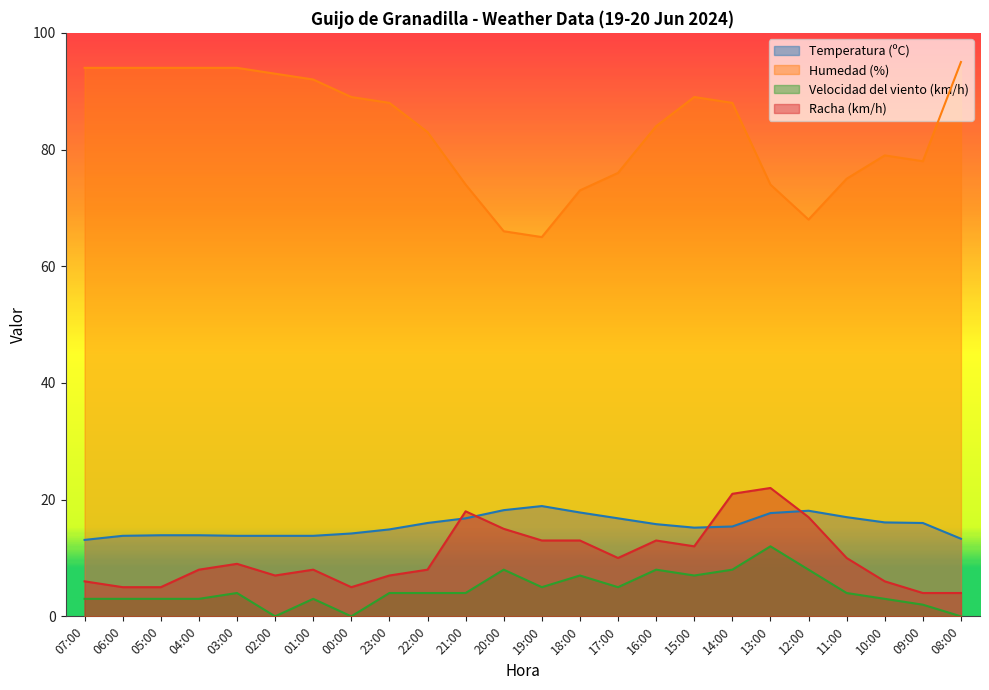

How many values in the Velocidad del viento (km/h) series are below 4?

10